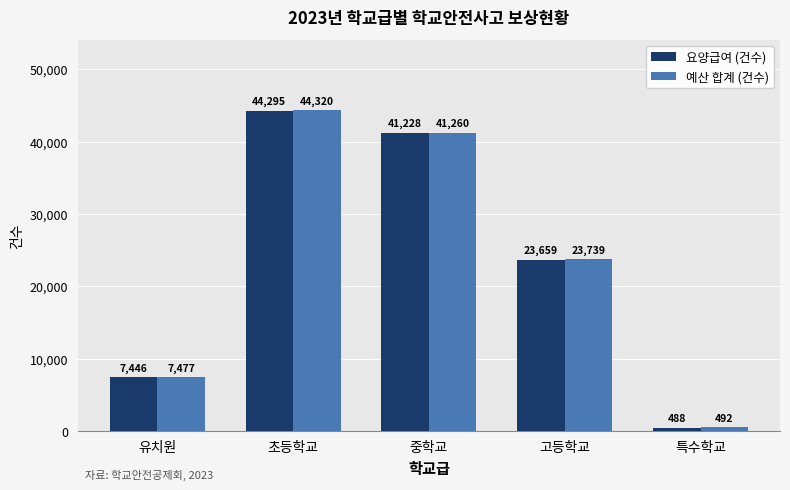

At which category is the sum across all series the highest?

초등학교